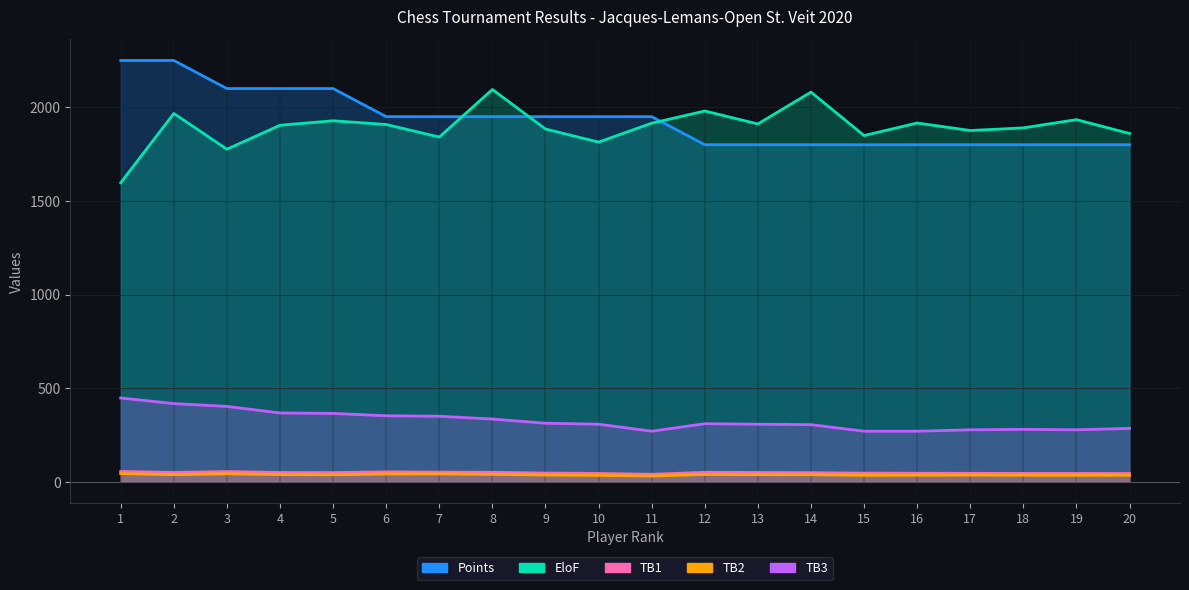

At which category does the chart reach its peak across all series?

1